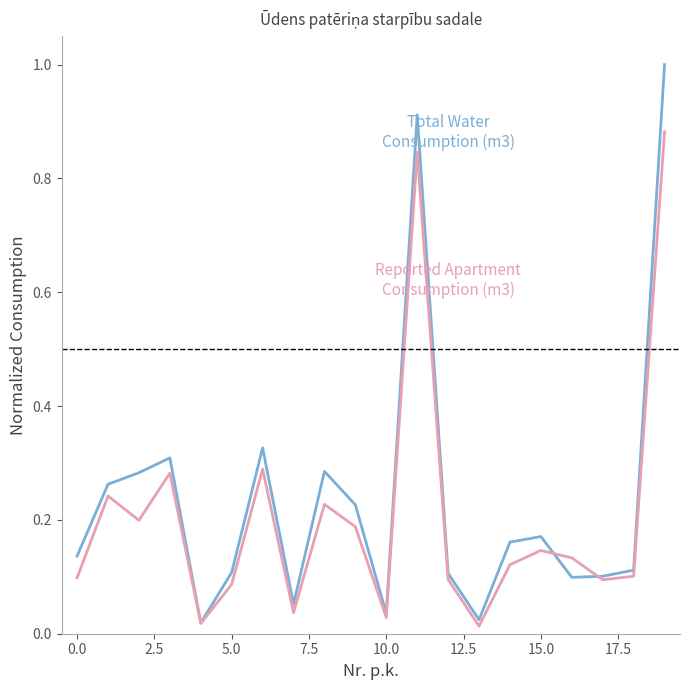

What is the greatest value displayed?

1.0